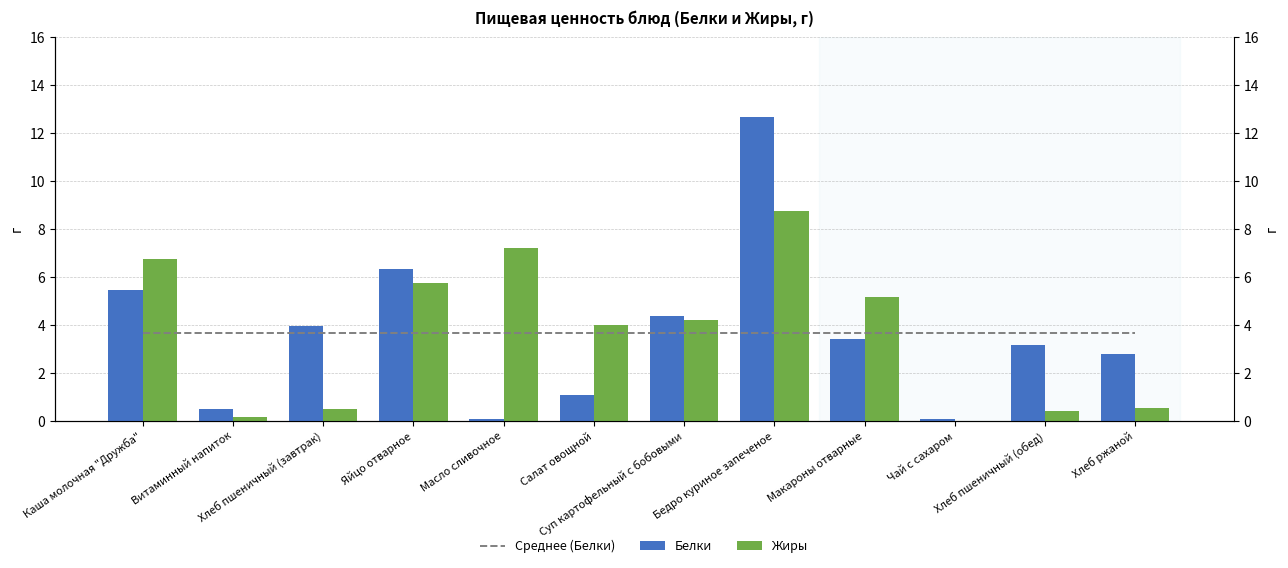

What are all the series names shown in the legend?

Среднее (Белки), Белки, Жиры